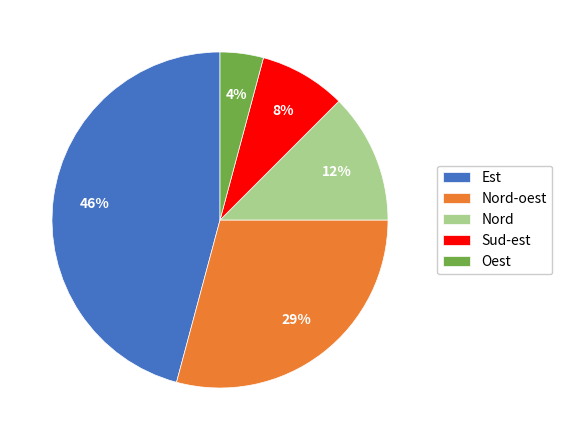

Is there a majority slice in this chart?

No